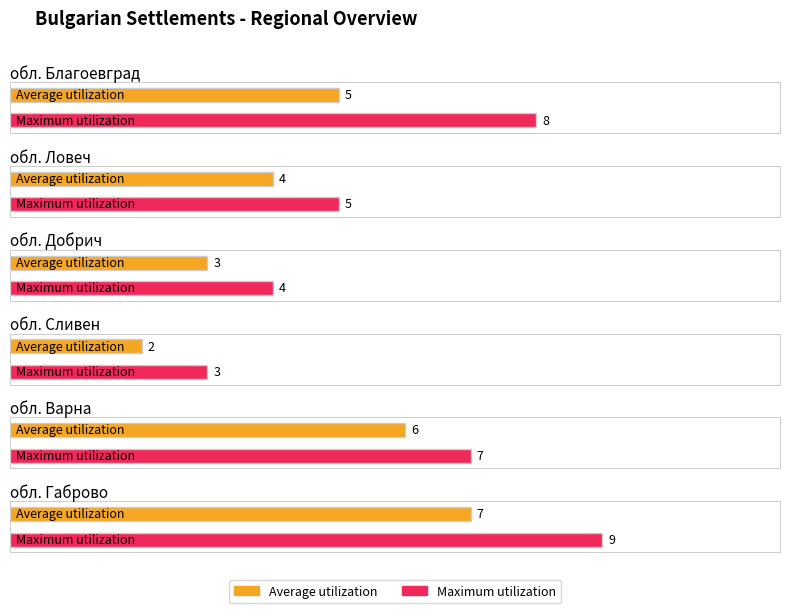

Rank the series by their maximum value, from lowest to highest.

Average utilization, Maximum utilization